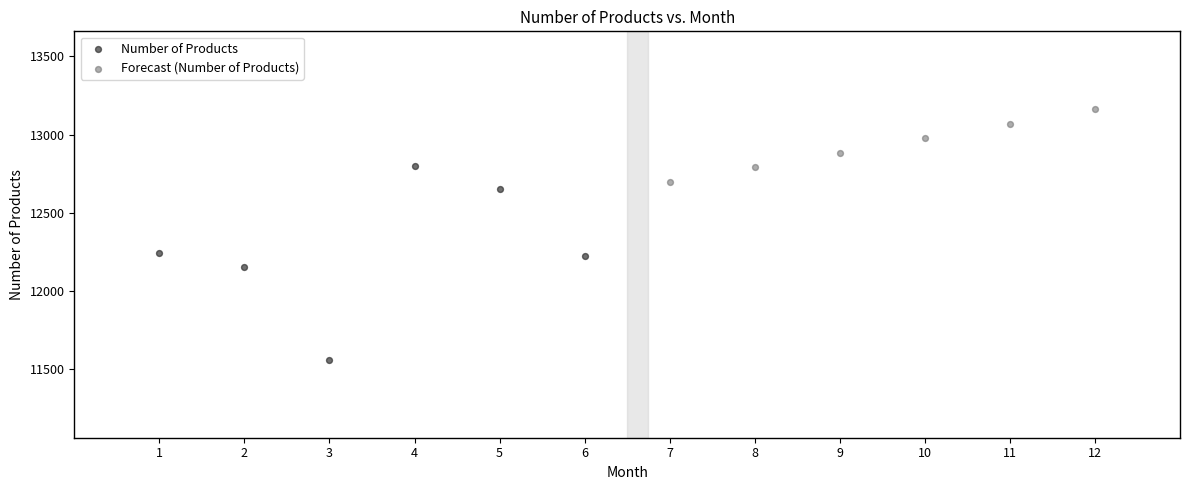

What are all the series names shown in the legend?

Number of Products, Forecast (Number of Products)